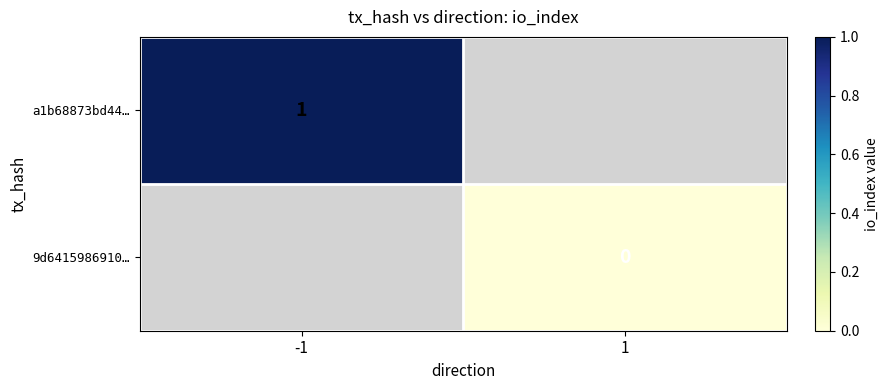

At 1, list the series in order from largest to smallest.

a1b68873bd44…, 9d6415986910…